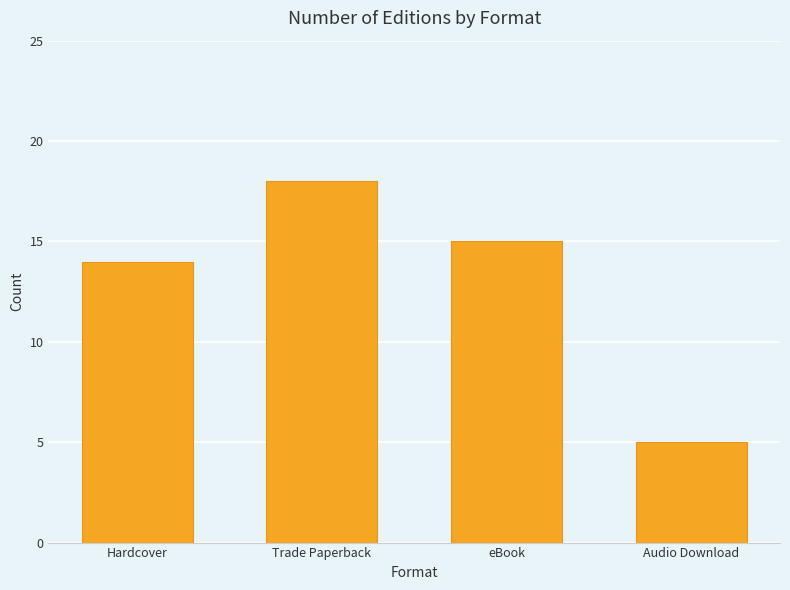

Which label corresponds to the smallest value in the chart?

Audio Download